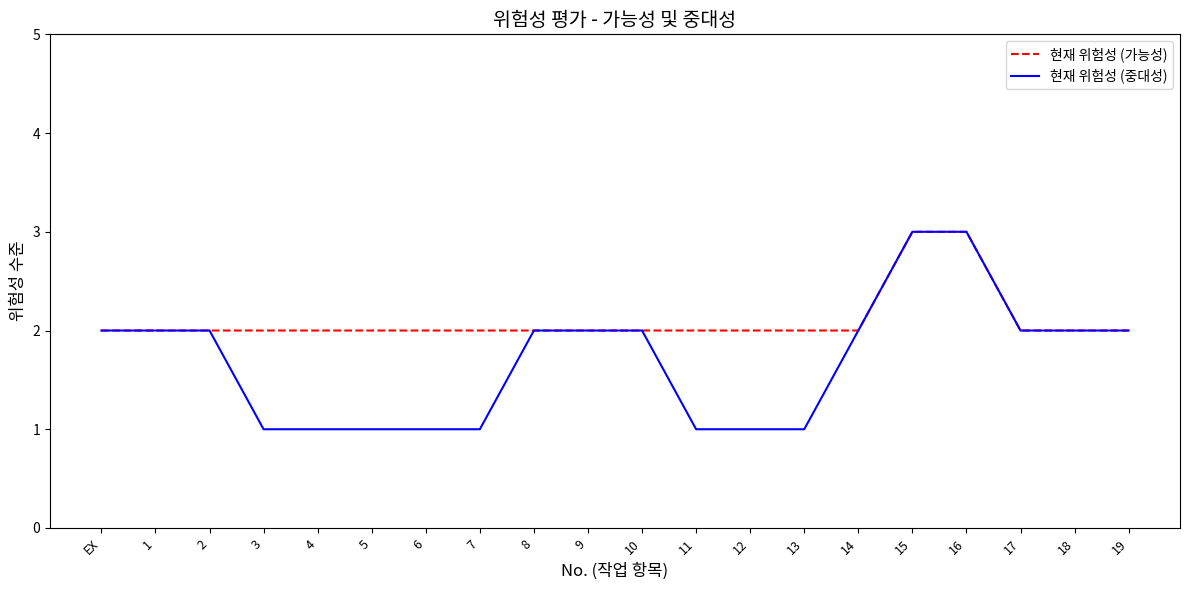

What is the sum of all 현재 위험성 (가능성) values?

42